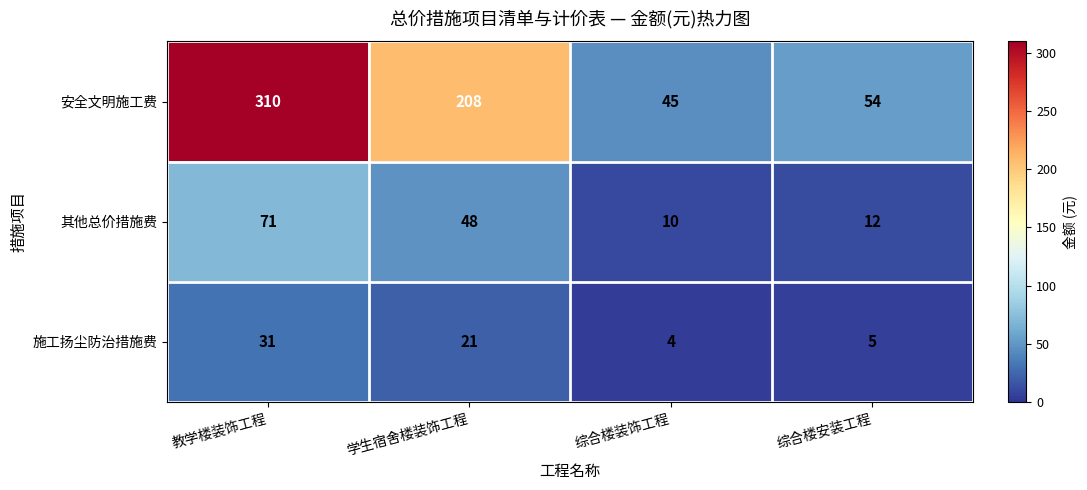

Which label corresponds to the smallest value in the chart?

综合楼装饰工程